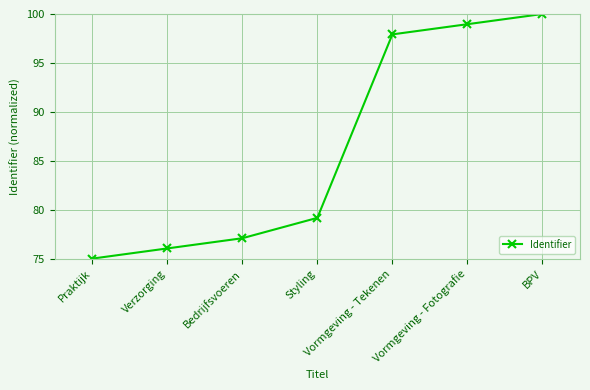

How many data points are less than 79?

3